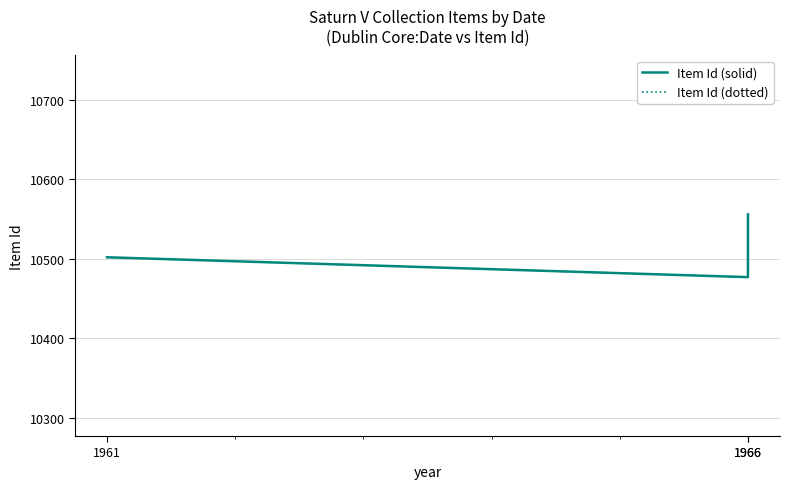

Read the Item Id (dotted) value at 1961.

10502